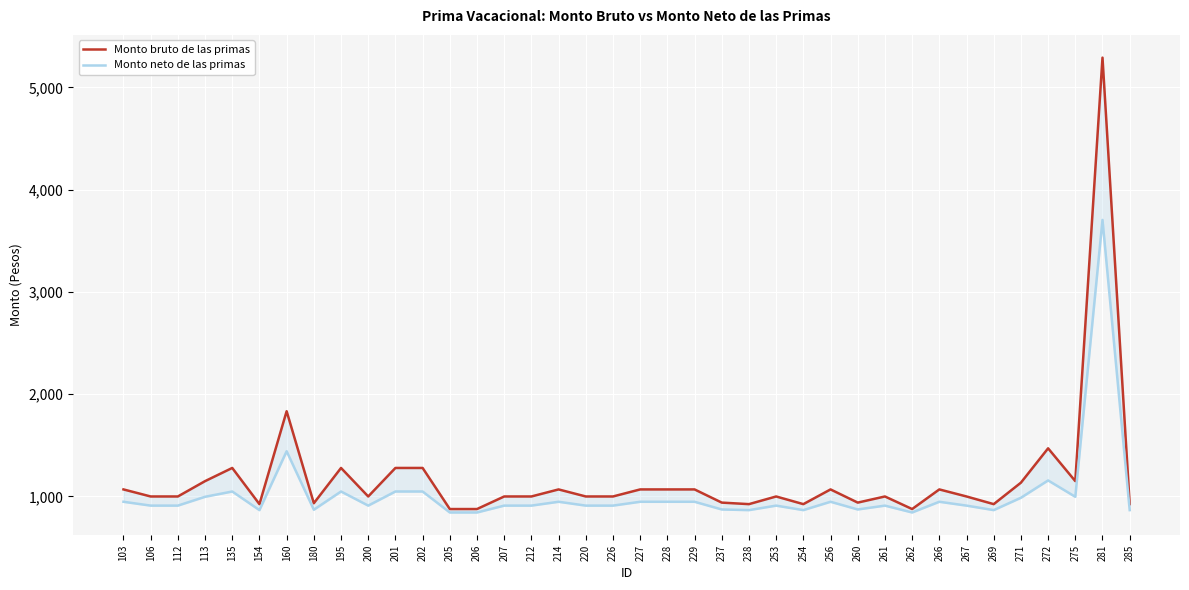

At how many categories does at least one series exceed 3525?

1